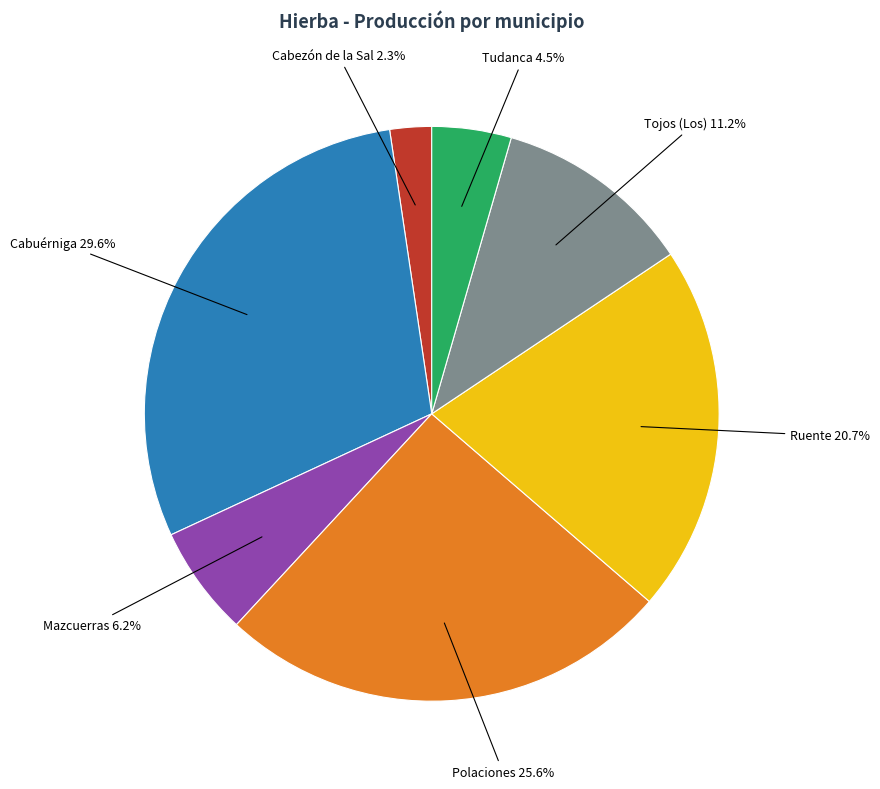

Does Mazcuerras represent more than half of the total?

No